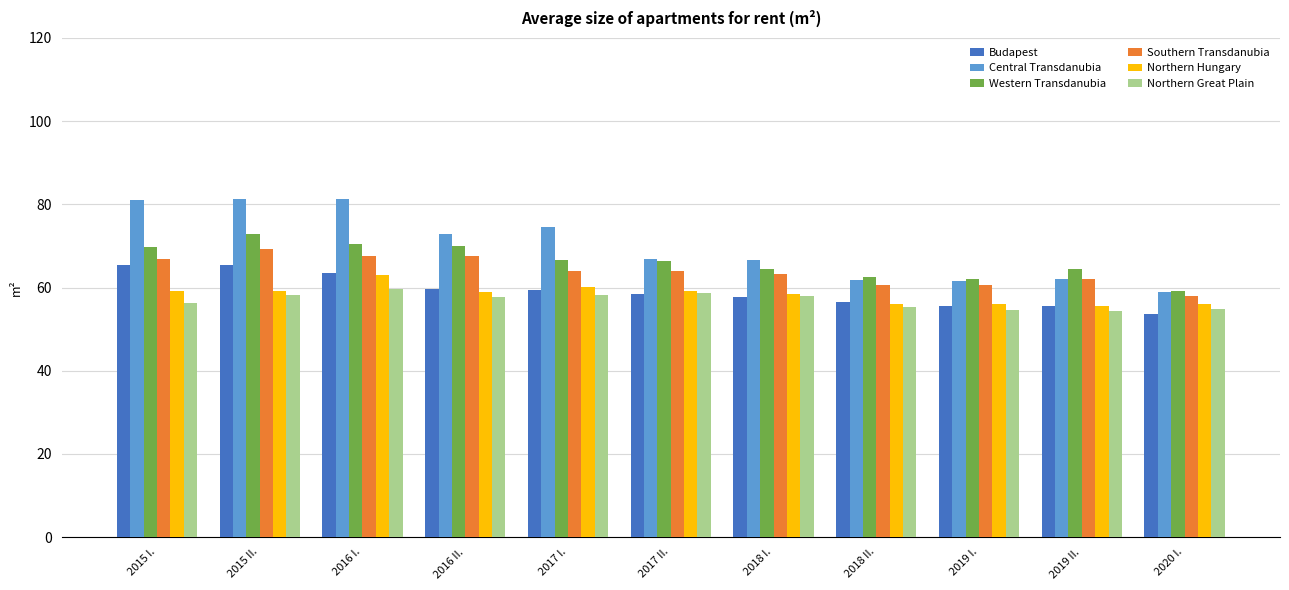

What is the total value across all series at 2017 II.?

373.6